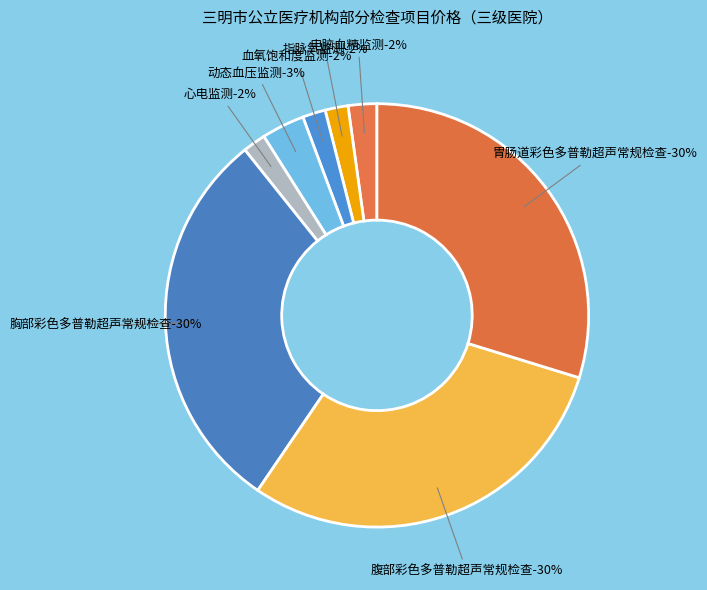

Rank the categories by value from lowest to highest.

指脉氧监测, 血氧饱和度监测, 心电监测, 电脑血糖监测, 动态血压监测, 胸部彩色多普勒超声常规检查, 腹部彩色多普勒超声常规检查, 胃肠道彩色多普勒超声常规检查